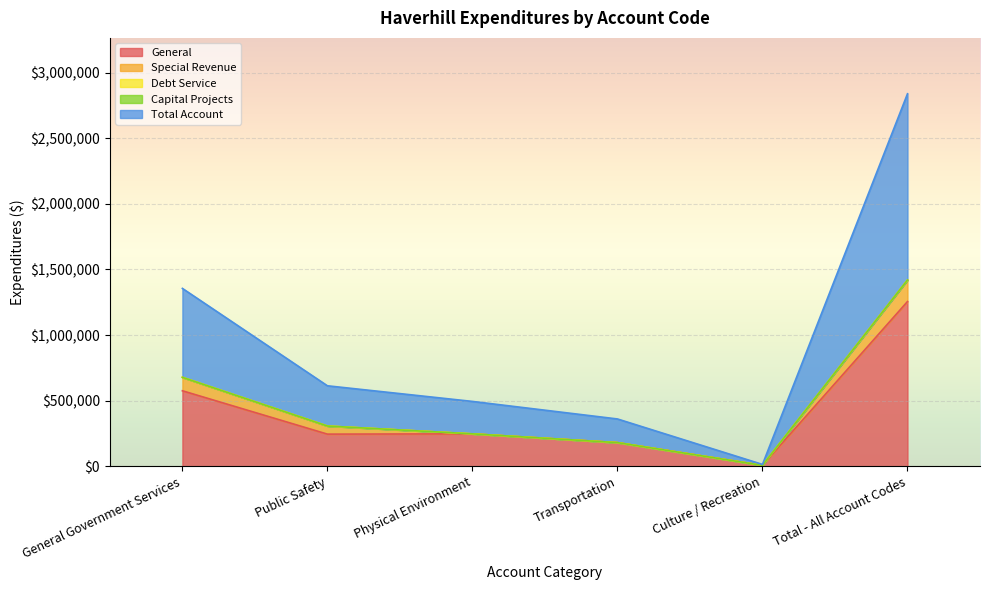

True or false: Total Account and Special Revenue cross at least once.

False